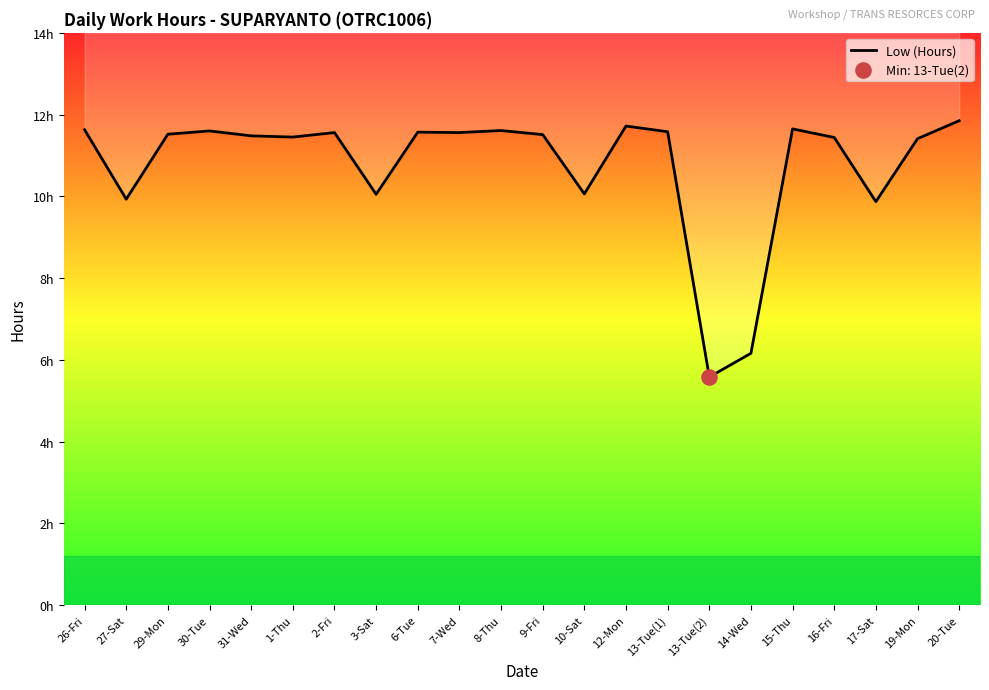

What is the change in value from 8-Thu to 17-Sat?

-1.7